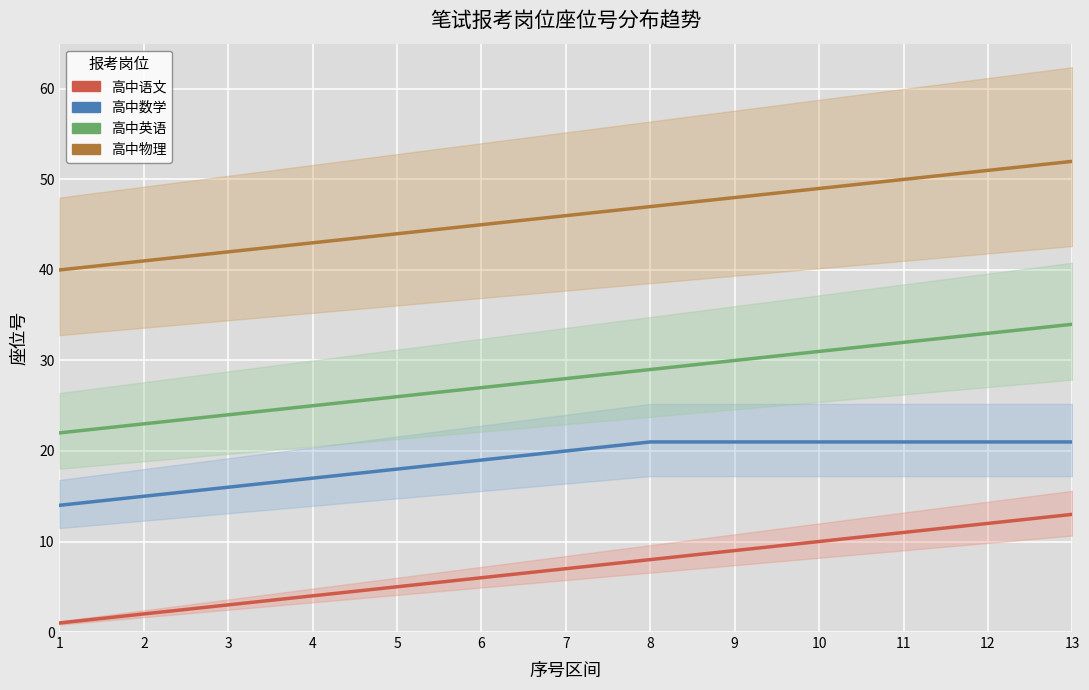

List the labels in order of 高中数学 value, largest first.

8, 9, 10, 11, 12, 13, 7, 6, 5, 4, 3, 2, 1